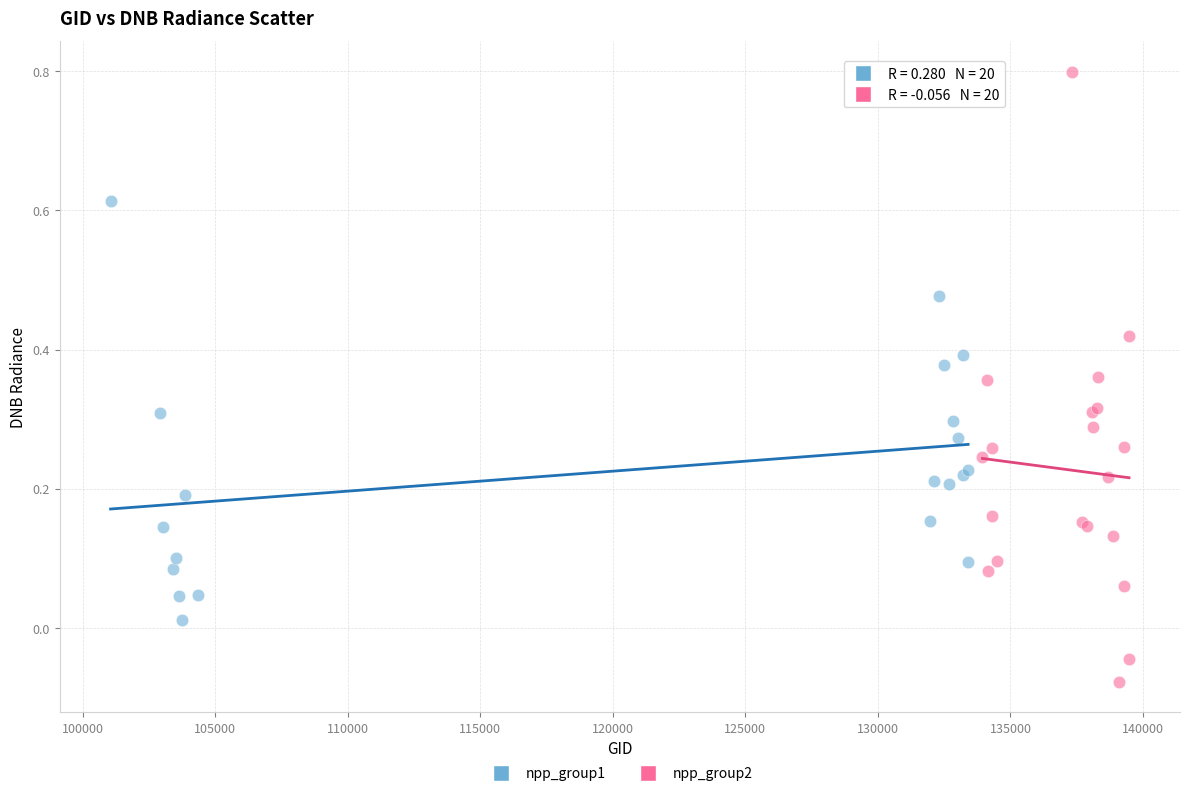

Which series has the largest Y range (max minus min)?

npp_group2